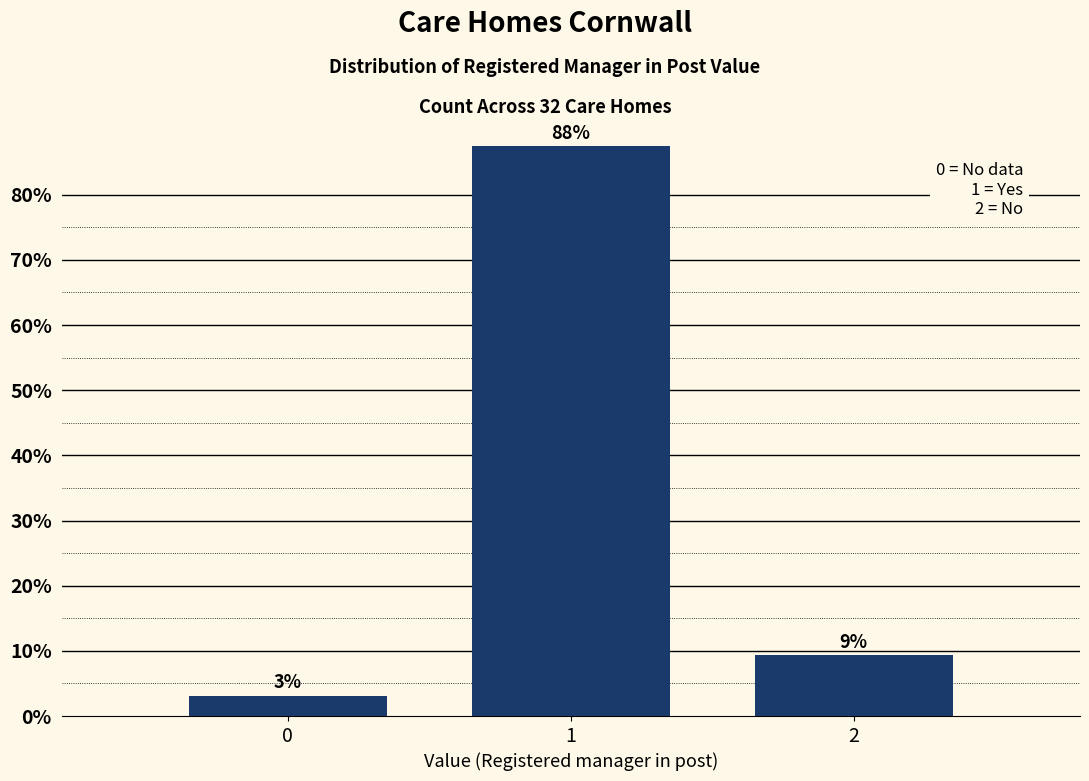

Does the chart contain any negative values?

No